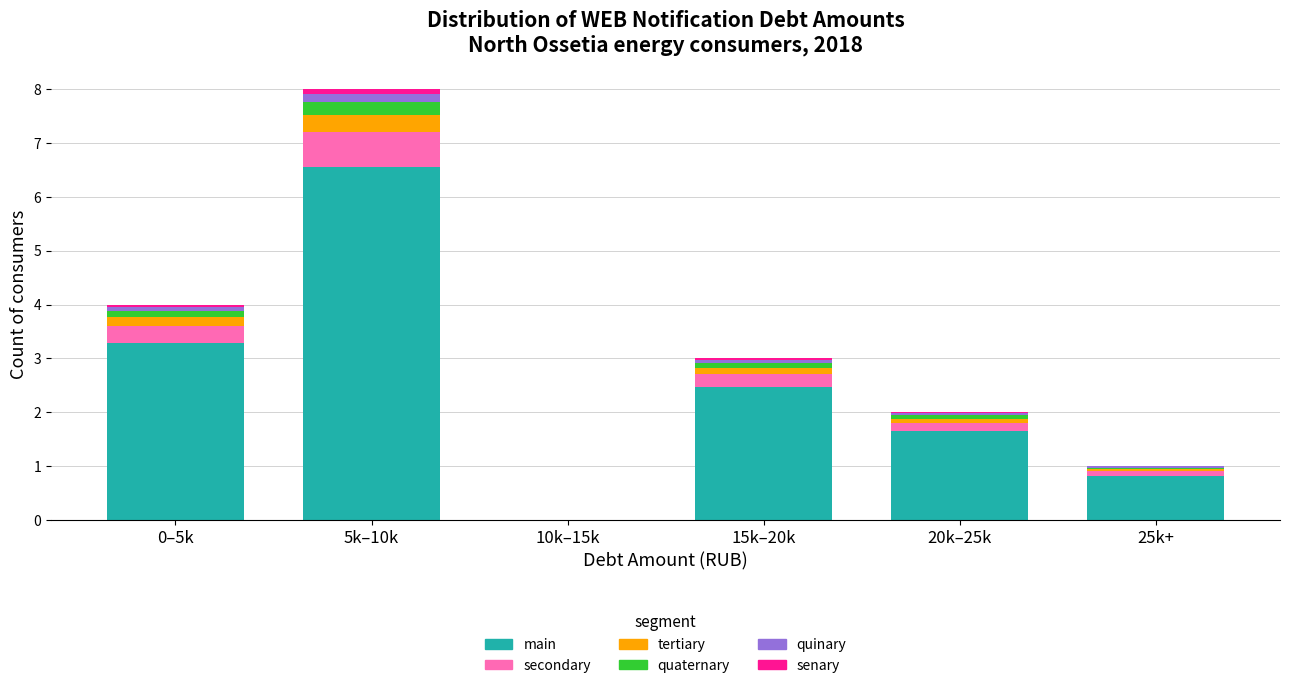

What is the highest value of the main series?

6.6